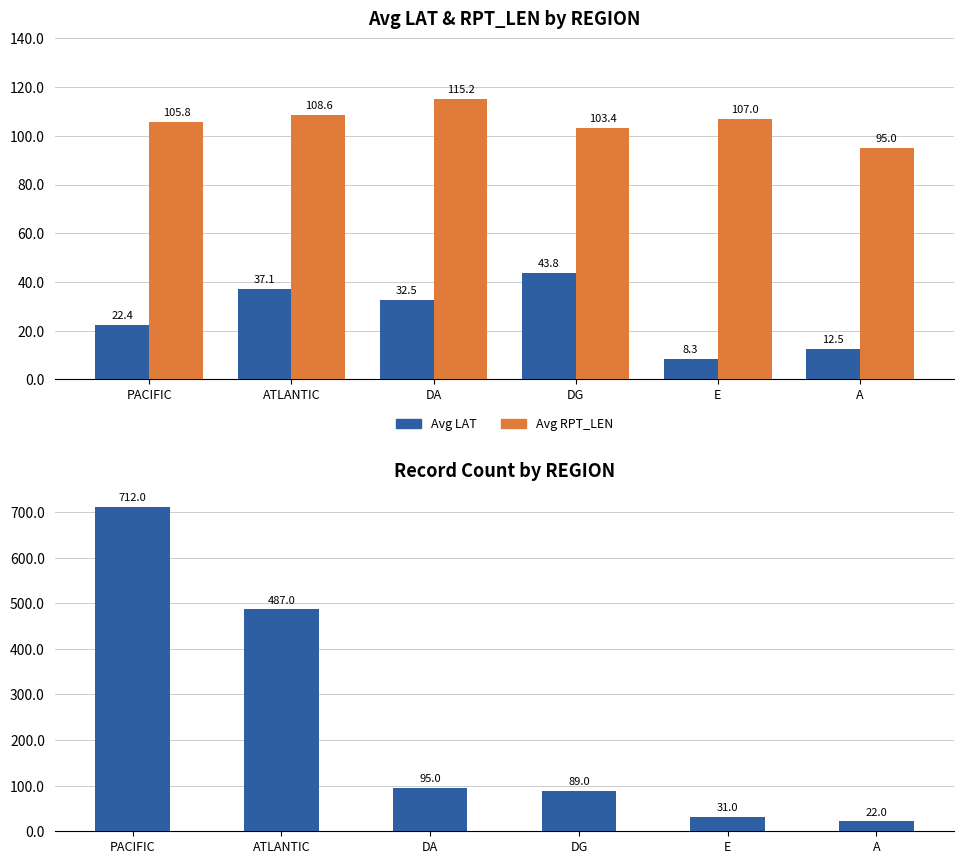

At which category does the chart reach its minimum across all series?

E